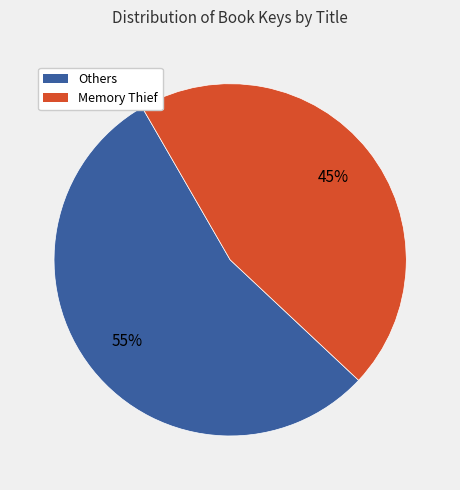

Is there a majority slice in this chart?

Yes